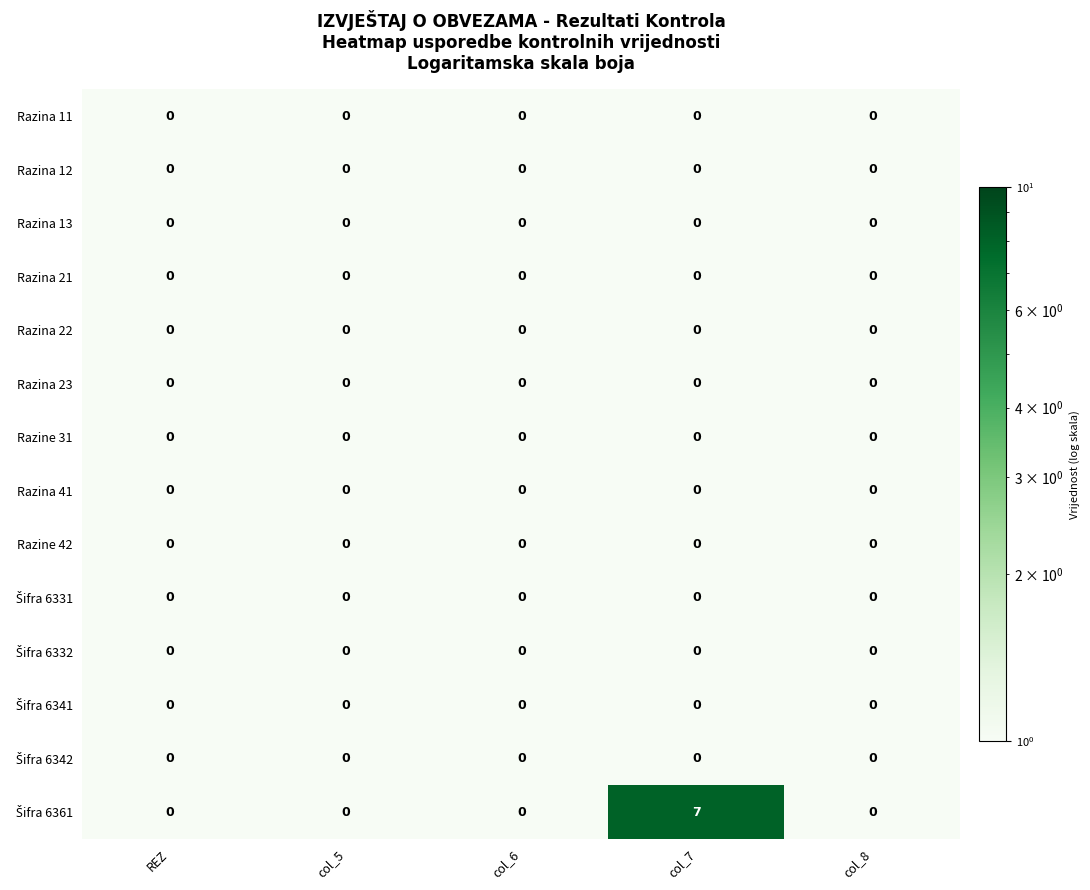

At which category is the sum across all series the highest?

col_7